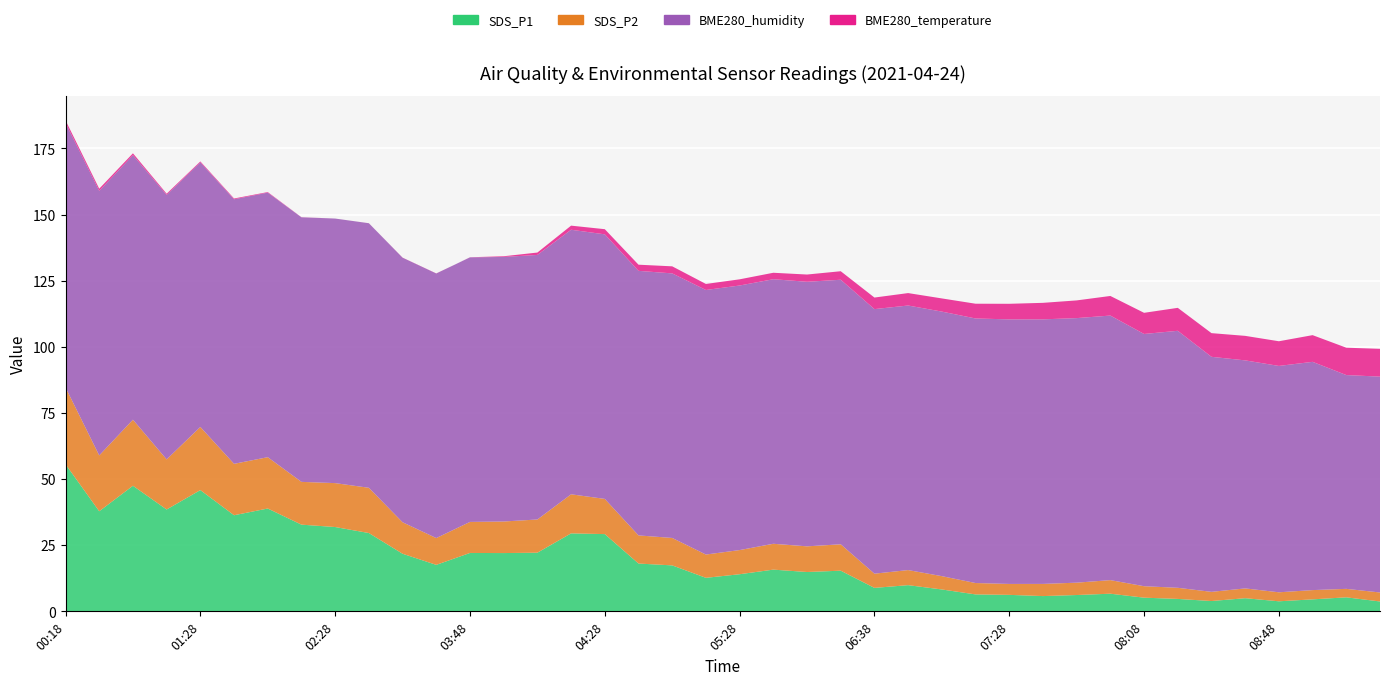

Reading right to left, transcribe all the data shown in this chart.

SDS_P1: 3.7	5.3	4.5	3.8	5.0	3.9	4.7	5.2	6.7	6.2	5.8	6.2	6.4	8.3	9.9	8.9	15.4	14.9	15.8	14.0	12.7	17.4	18.1	29.2	29.5	22.2	22.0	22.1	17.6	21.8	29.6	31.9	32.8	38.9	36.3	45.8	38.5	47.5	37.8	55.6
SDS_P2: 3.4	3.2	3.5	3.4	3.7	3.5	4.2	4.3	5.1	4.7	4.6	4.1	4.3	5.0	5.7	5.4	10.0	9.7	9.8	9.1	8.8	10.4	10.6	13.3	14.8	12.6	11.9	11.7	10.1	11.9	17.1	16.6	16.2	19.4	19.4	23.9	18.9	25.0	21.1	29.0
BME280_humidity: 81.6	80.8	86.3	85.6	86.2	88.8	97.1	95.3	100.0	100.0	100.0	100.0	100.0	100.0	100.0	100.0	100.0	100.0	100.0	100.0	100.0	100.0	100.0	100.0	100.0	100.0	100.0	100.0	100.0	100.0	100.0	100.0	100.0	100.0	100.0	100.0	100.0	100.0	100.0	100.0
BME280_temperature: 10.5	10.3	10.1	9.3	9.3	8.9	8.7	8.0	7.4	6.7	6.2	5.9	5.6	5.0	4.7	4.4	3.2	2.7	2.4	2.3	2.3	2.7	2.3	1.9	1.6	0.9	0.3	0.0	-0.1	-0.1	0.0	0.0	0.0	0.2	0.3	0.4	0.4	0.7	0.8	1.0